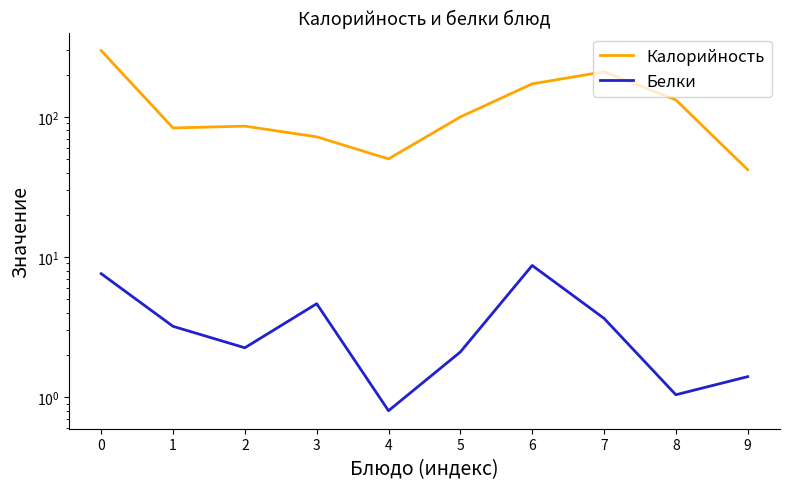

Reading left to right, what are all the values shown in this chart?

Калорийность: 296.9	83.3	85.8	72.0	50.1	99.8	171.9	209.7	132.1	42.0
Белки: 7.6	3.2	2.2	4.6	0.8	2.1	8.7	3.6	1.0	1.4